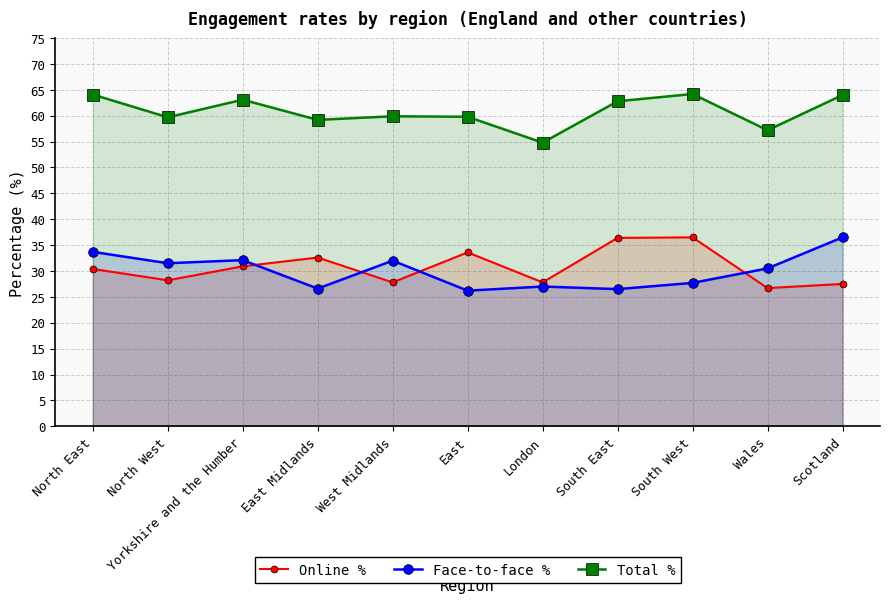

Reading left to right, transcribe all the data shown in this chart.

Online %: North East=30.4	North West=28.2	Yorkshire and the Humber=30.9	East Midlands=32.6	West Midlands=27.8	East=33.6	London=27.8	South East=36.4	South West=36.5	Wales=26.7	Scotland=27.5
Face-to-face %: North East=33.7	North West=31.5	Yorkshire and the Humber=32.1	East Midlands=26.6	West Midlands=32.0	East=26.2	London=27.0	South East=26.5	South West=27.7	Wales=30.5	Scotland=36.5
Total %: North East=64.1	North West=59.7	Yorkshire and the Humber=63.1	East Midlands=59.2	West Midlands=59.9	East=59.8	London=54.8	South East=62.8	South West=64.2	Wales=57.2	Scotland=64.0